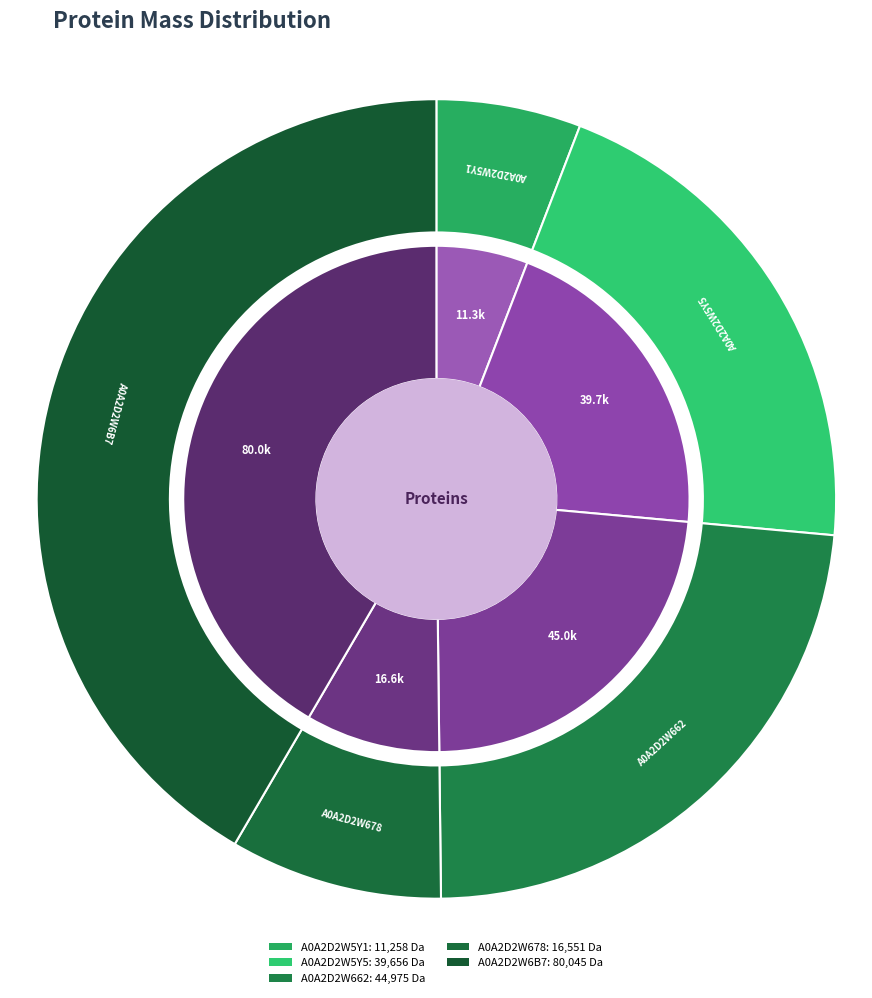

How many segments does this pie chart have?

5